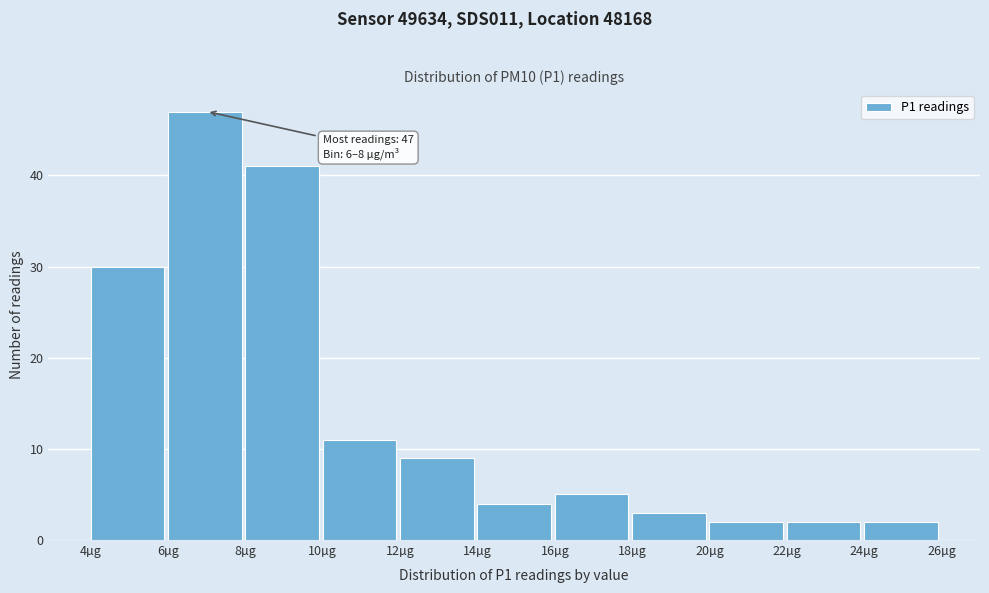

Which range on the x-axis has the tallest bar?

6 to 8